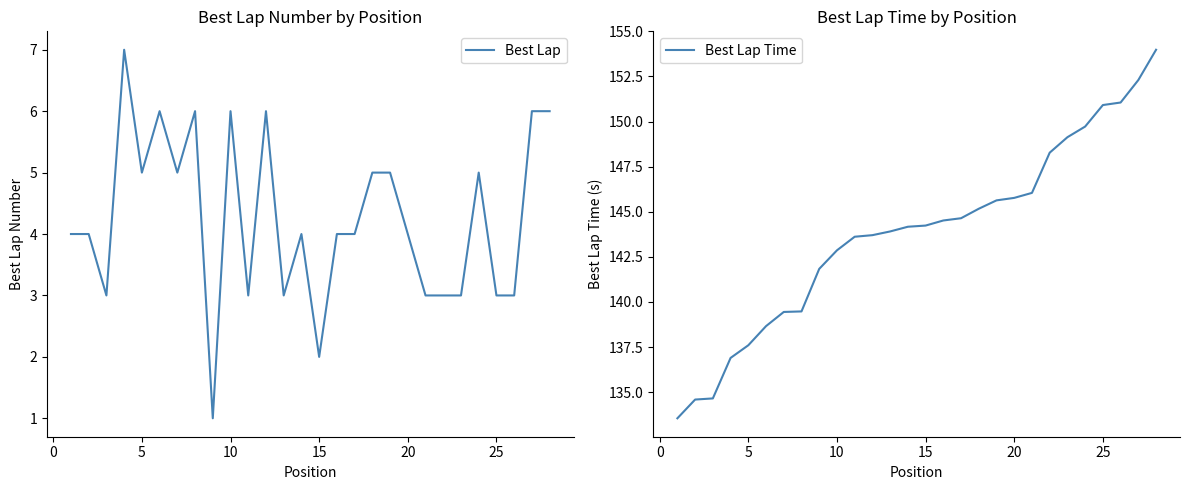

How many interior local valleys does the Best Lap series have?

7